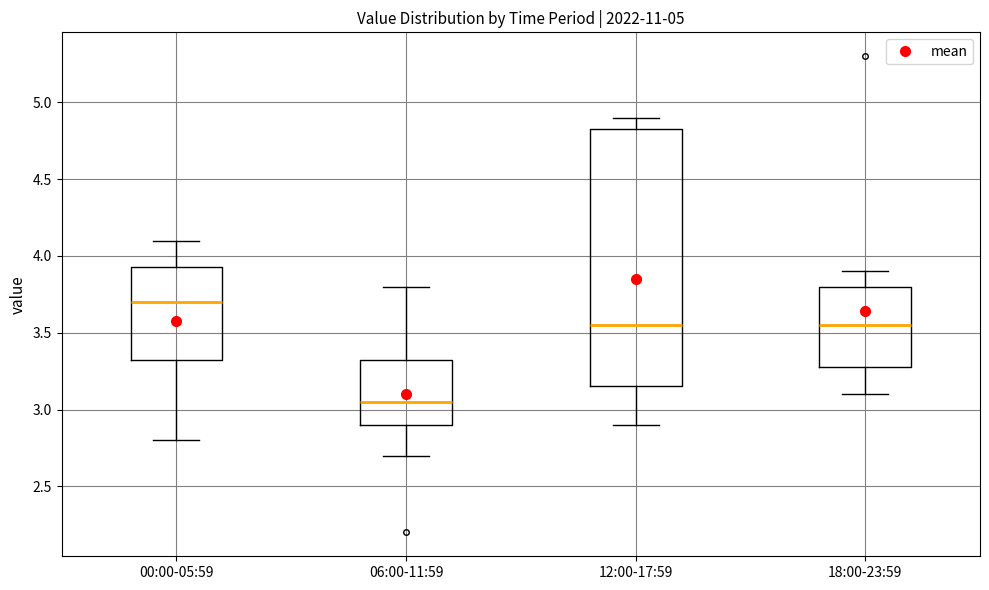

Which box's median line is the lowest?

06:00-11:59